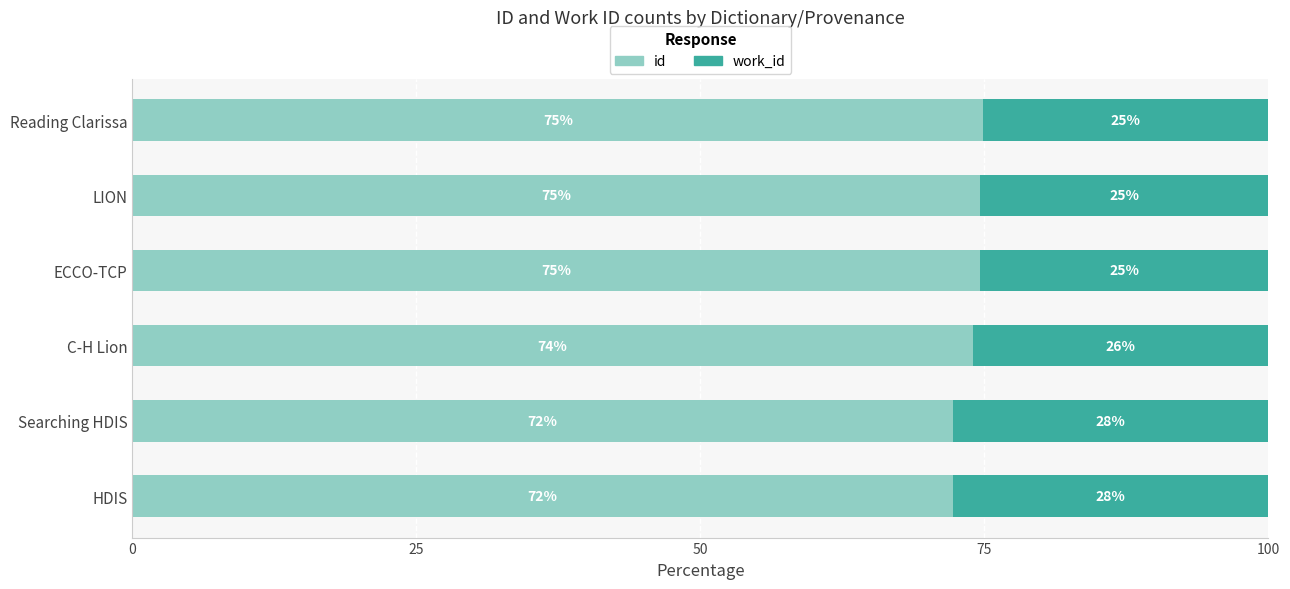

The id series shows 114.7 at Reading Clarissa. True or false?

False